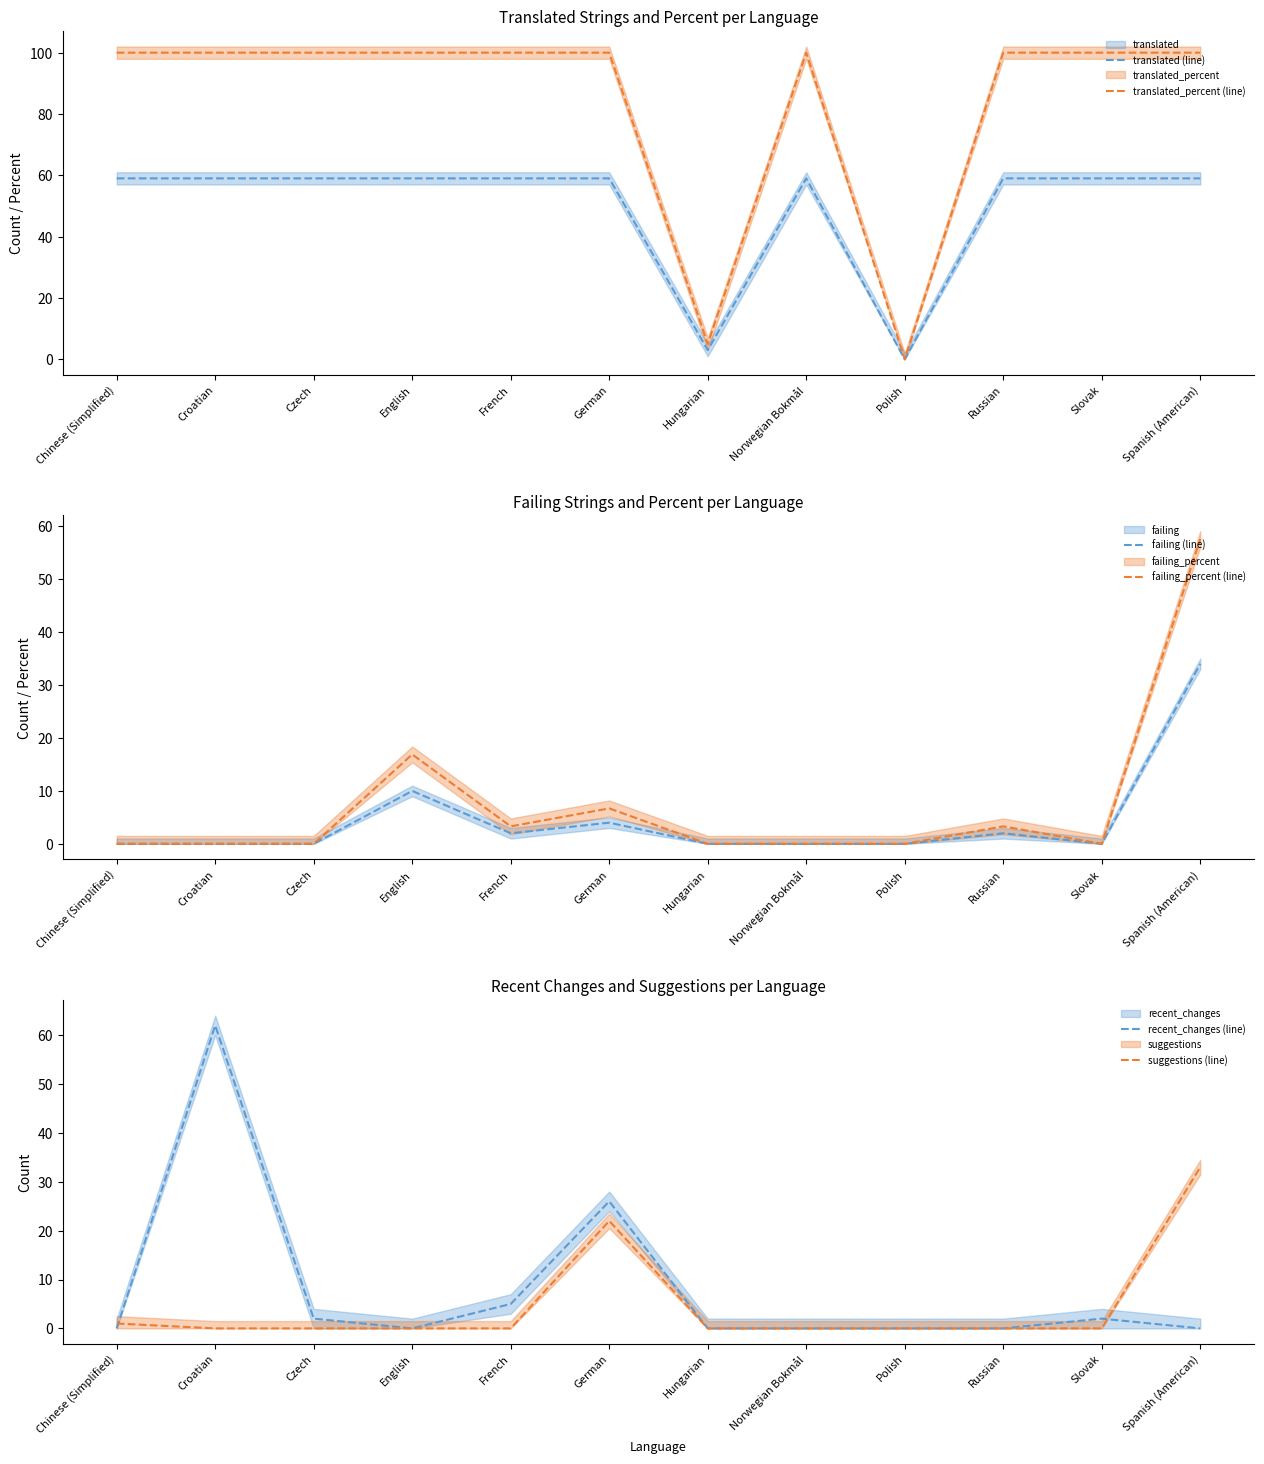

At which category is the sum across all series the highest?

Spanish (American)